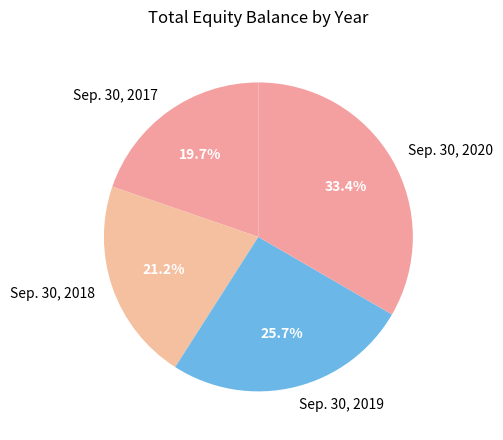

Which slice is the largest?

Sep. 30, 2020